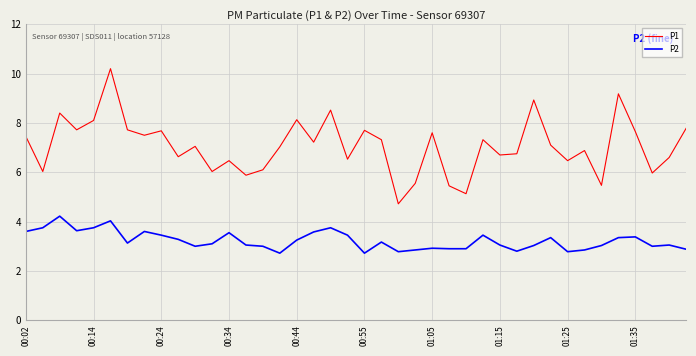

What is the highest value of the P2 series?

4.2